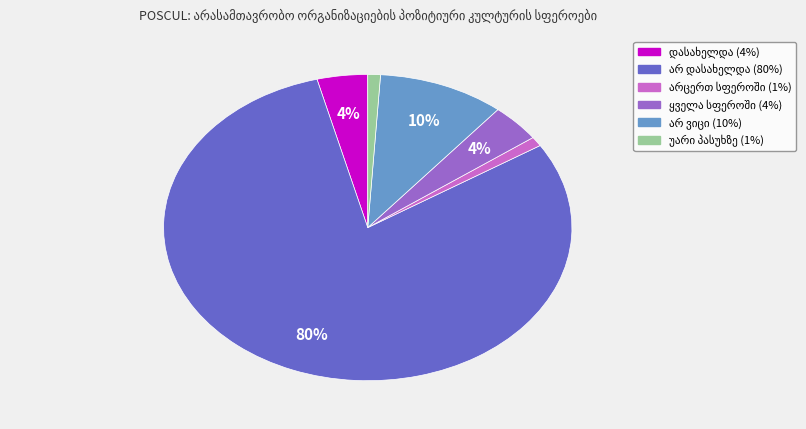

Is there a majority slice in this chart?

Yes